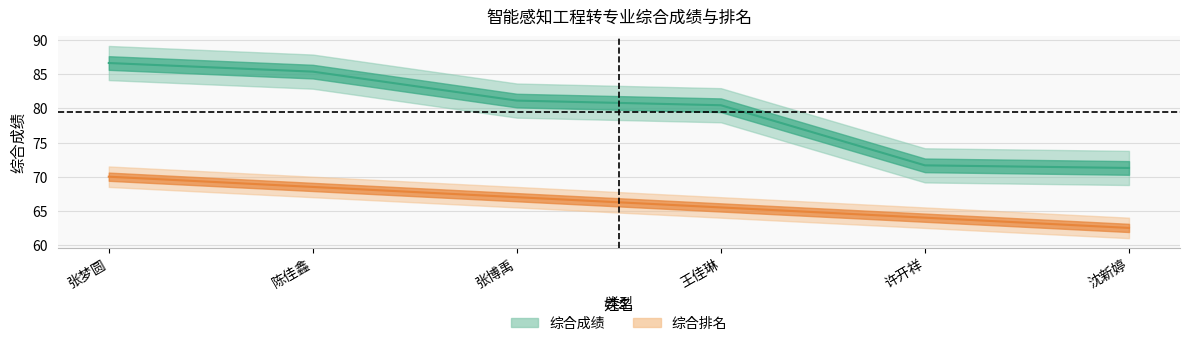

What is the label of the 4th point from the right?

张博禹